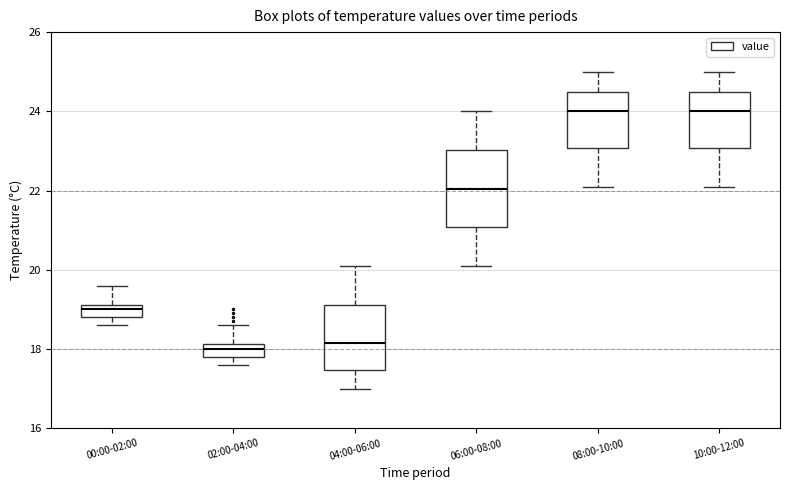

Reading left to right, read every box against the y-axis: the position of its median line, the range the box covers, and the ends of its whiskers. The values are not printed on the chart, so give them approximately, as read against the axis.

00:00-02:00: median 19.0, box 18.8 to 19.2, whiskers 18.6 to 19.6
02:00-04:00: median 18.0, box 17.8 to 18.2, whiskers 17.6 to 18.6
04:00-06:00: median 18.2, box 17.4 to 19.2, whiskers 17.0 to 20.2
06:00-08:00: median 22.0, box 21.0 to 23.0, whiskers 20.2 to 24.0
08:00-10:00: median 24.0, box 23.0 to 24.6, whiskers 22.2 to 25.0
10:00-12:00: median 24.0, box 23.0 to 24.6, whiskers 22.2 to 25.0